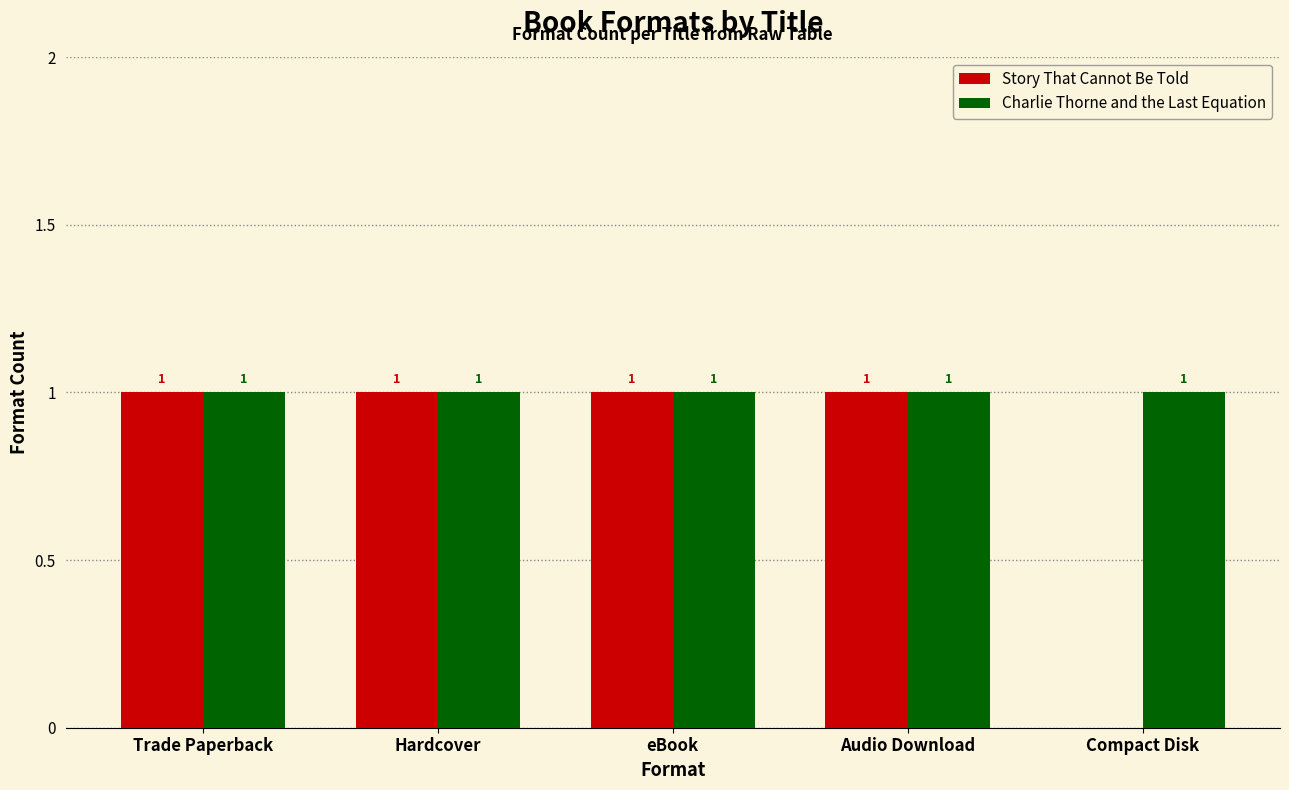

Which series has the largest total across all categories?

Charlie Thorne and the Last Equation